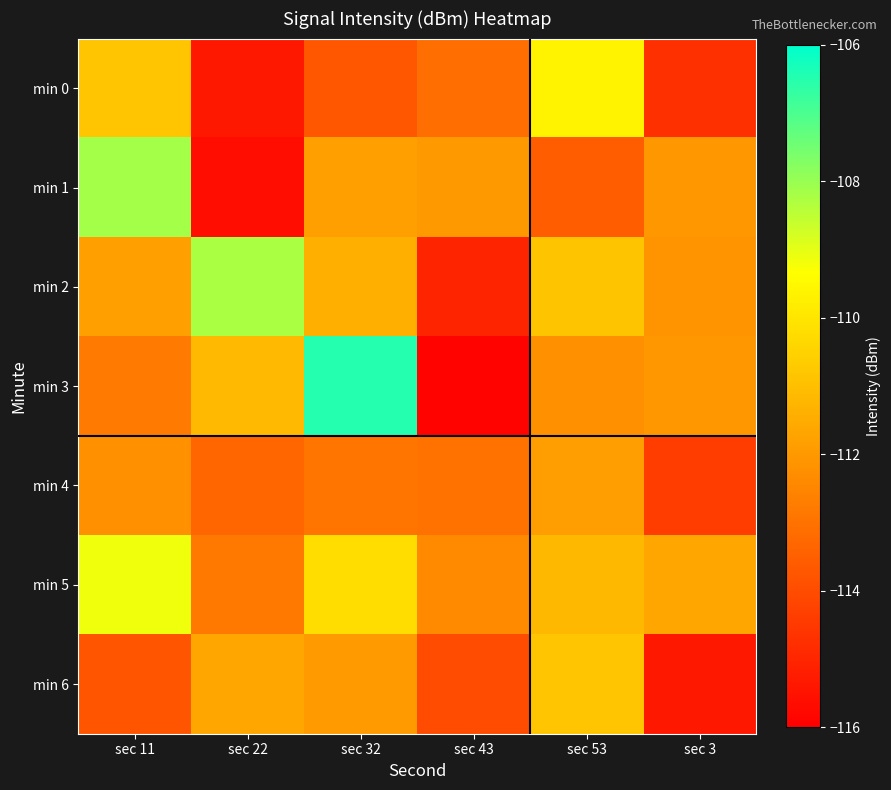

Which category has the lowest value across all series?

sec 43